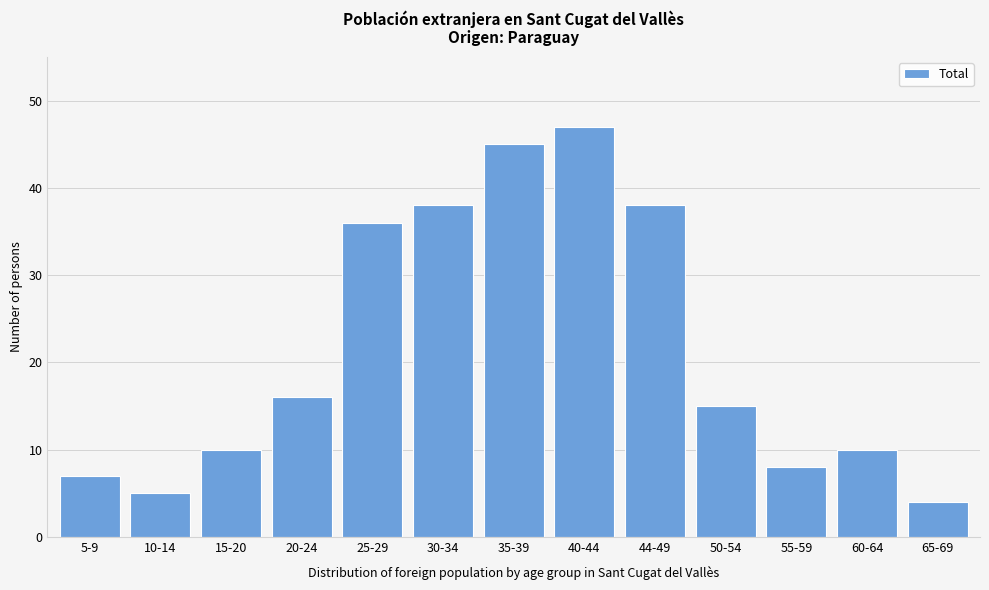

Reading left to right, list all the values displayed in this chart.

7	5	10	16	36	38	45	47	38	15	8	10	4